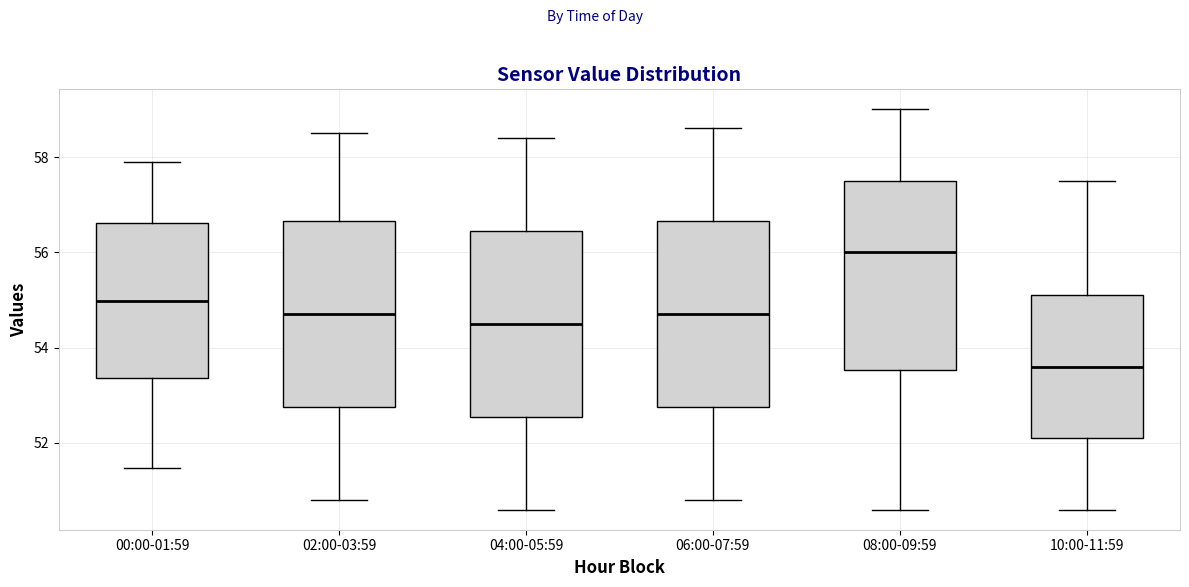

Which box has the highest median line?

08:00-09:59